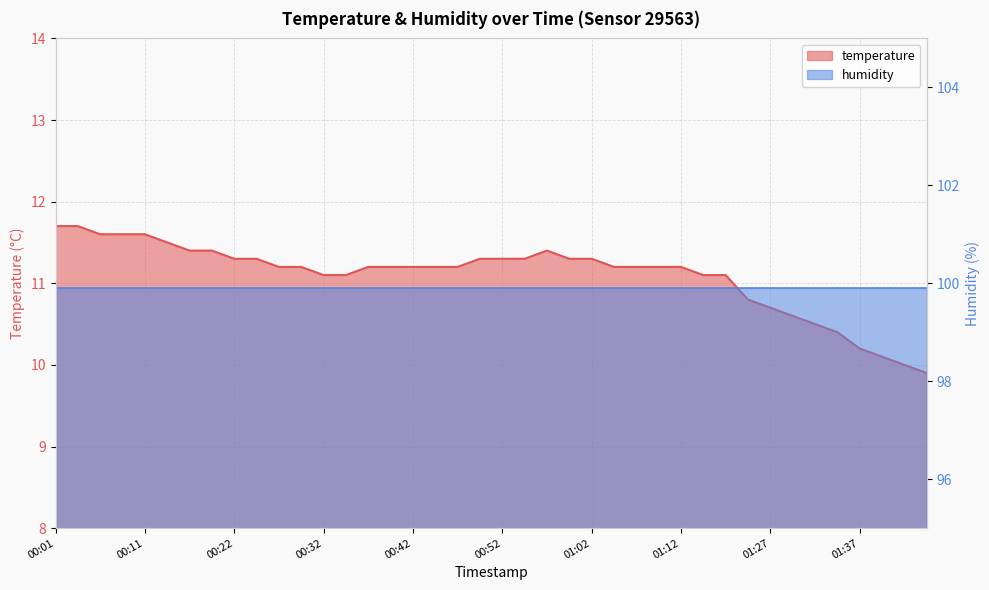

What is the difference between the second highest and minimum values?

1.8